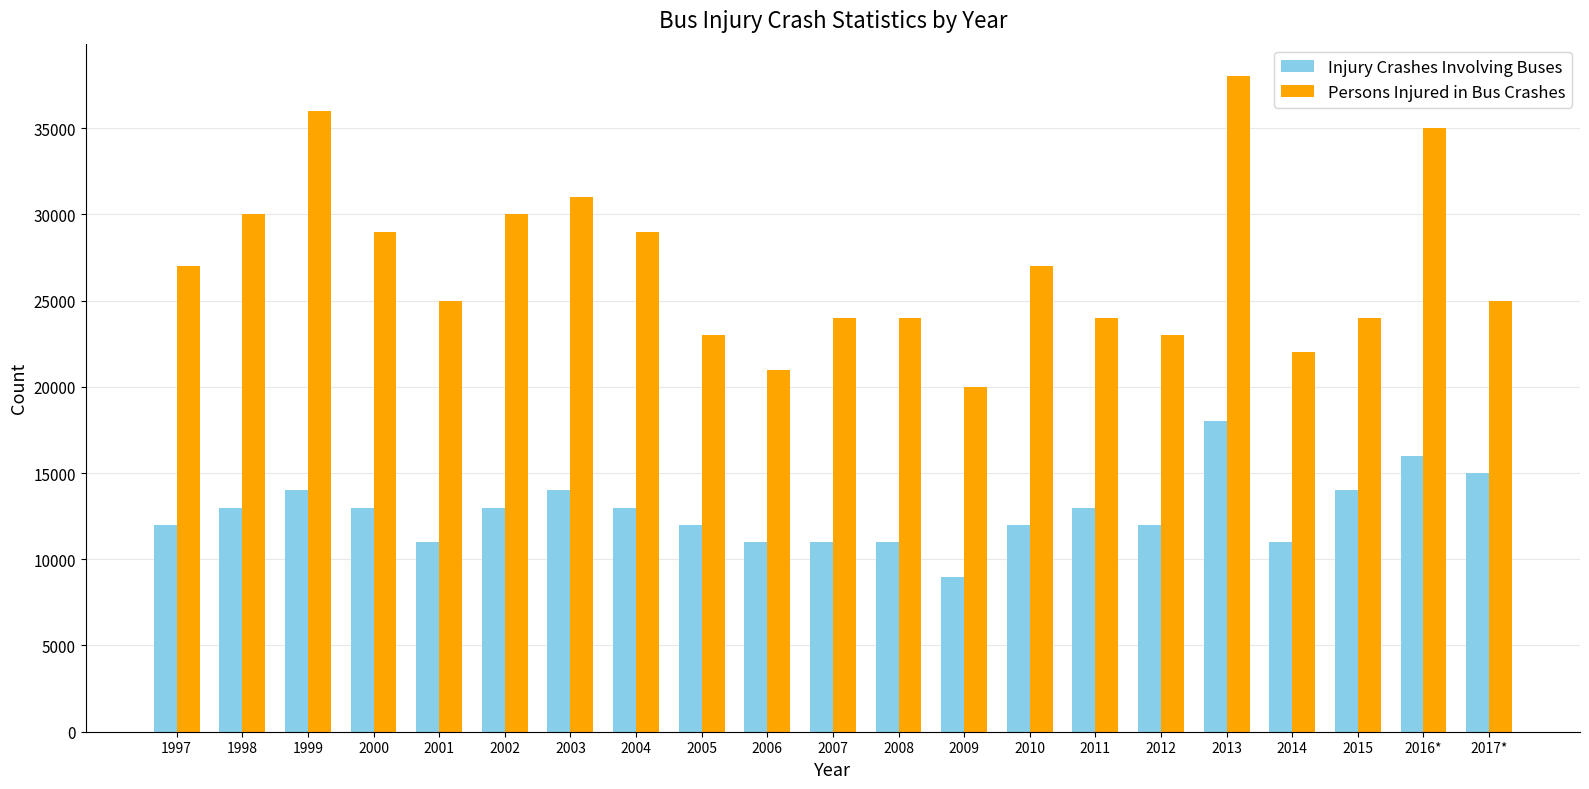

Is it true that Persons Injured in Bus Crashes equals 35453 at 2007?

False